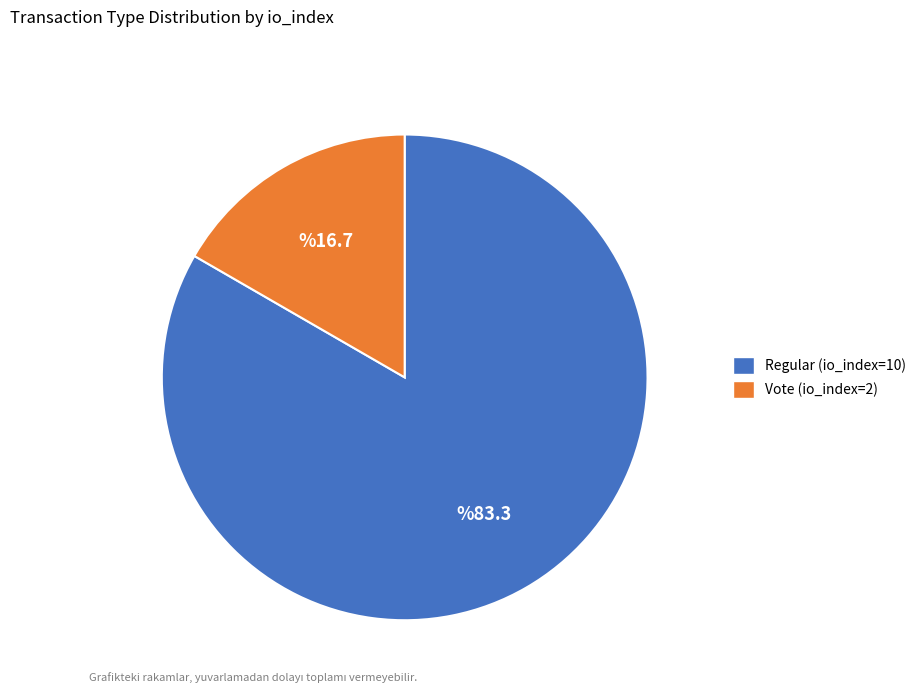

Is there a majority slice in this chart?

Yes